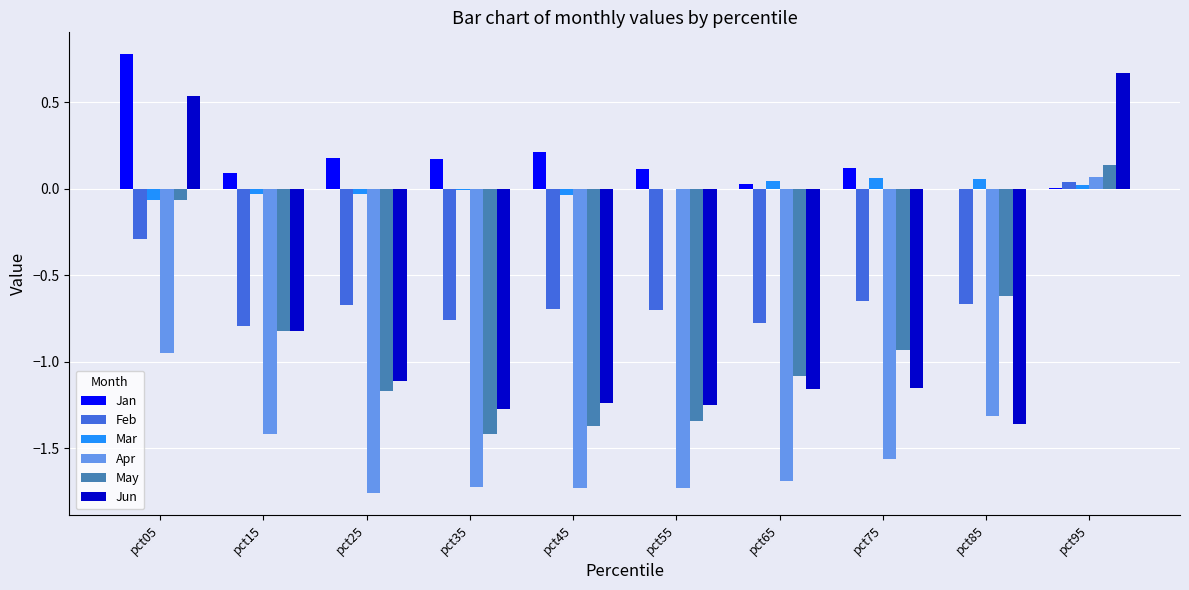

What is the total value across all series at pct75?

-4.1